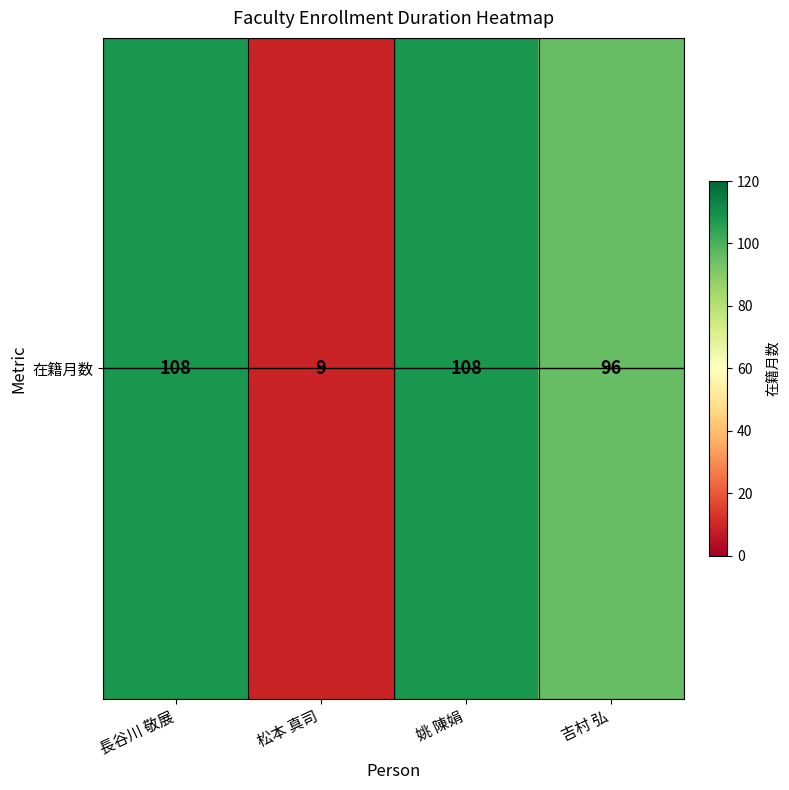

Which label corresponds to the smallest value in the chart?

松本 真司